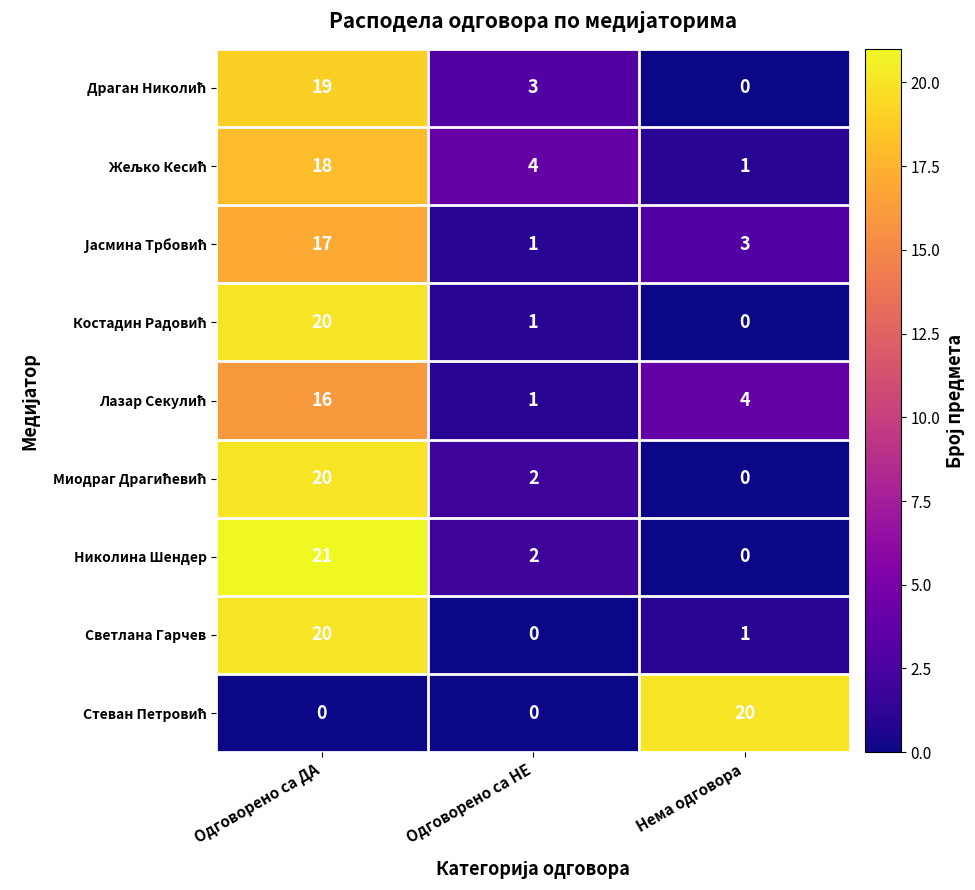

How many data points does each series have?

3